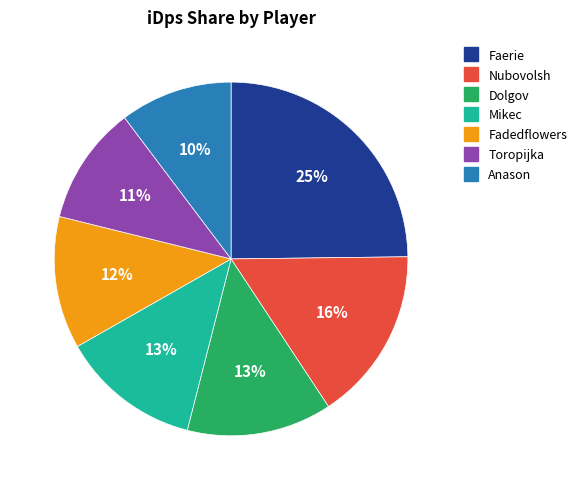

To the nearest percent, what is the combined percentage of Fadedflowers and Anason?

22%